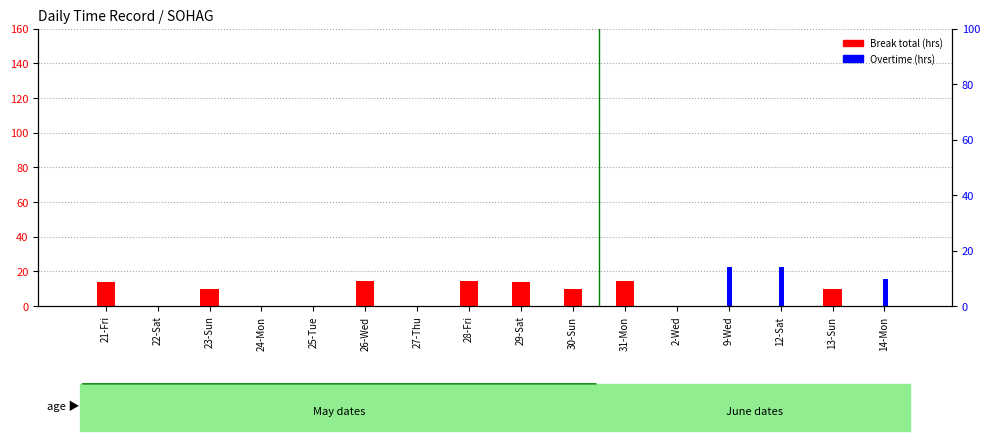

Rank the series by their average value, from lowest to highest.

Overtime (hrs), Break Total (hrs)